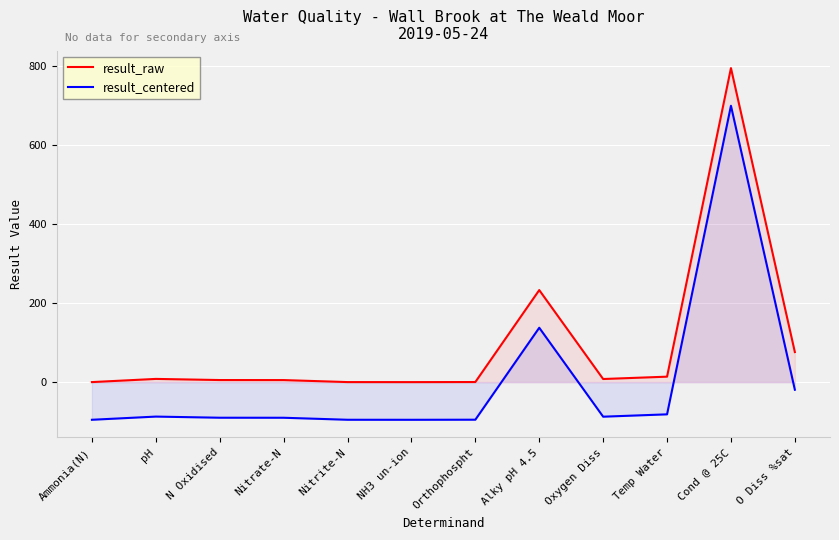

What are all the series names shown in the legend?

result_raw, result_centered